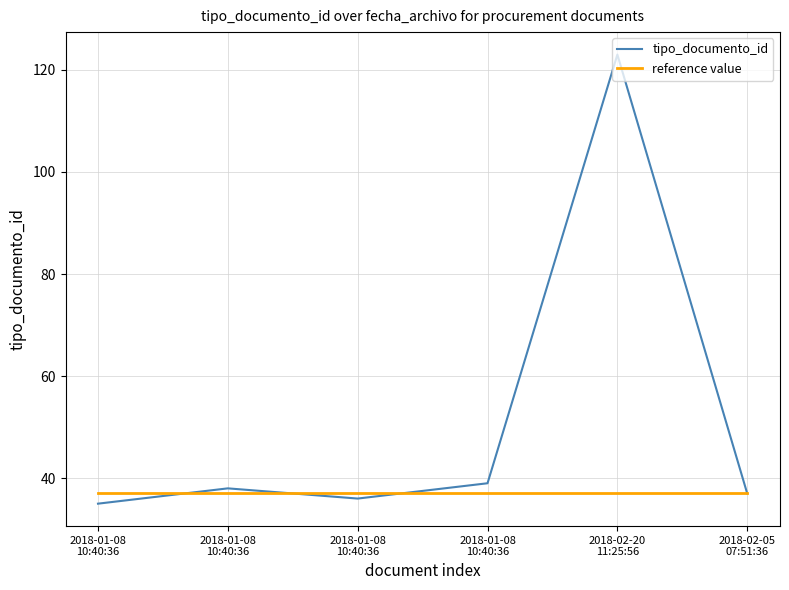

How many lines are shown in the chart?

2